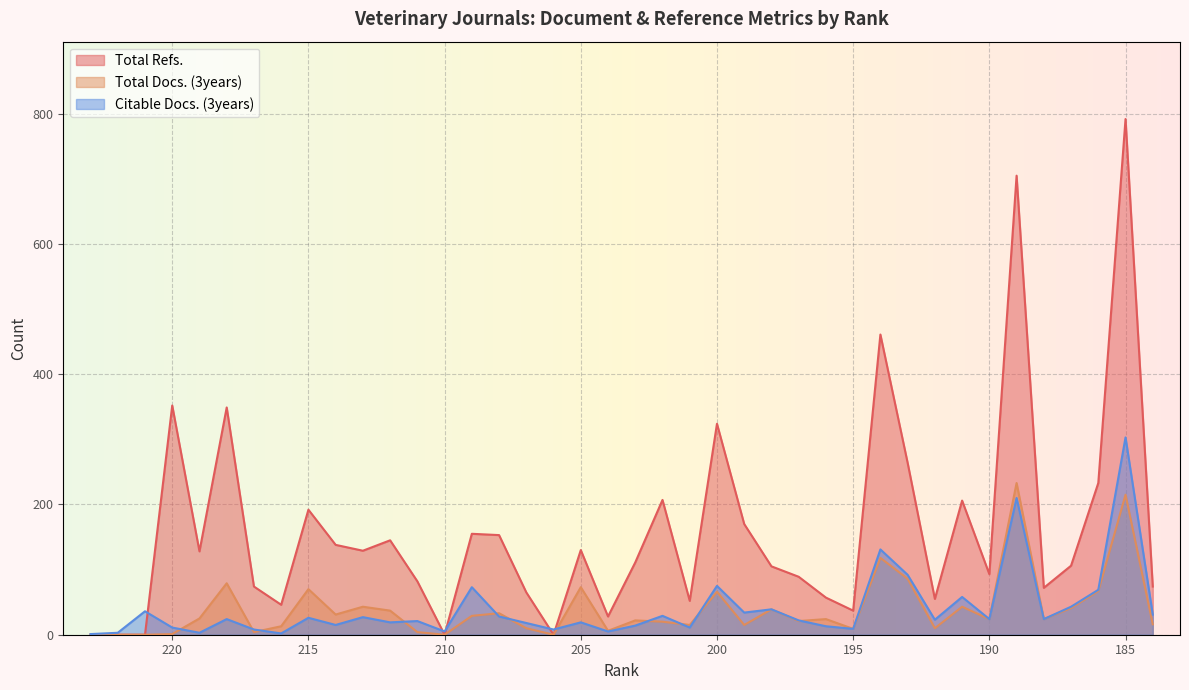

What is the difference between the second highest and minimum values in the Total Refs. series?

705